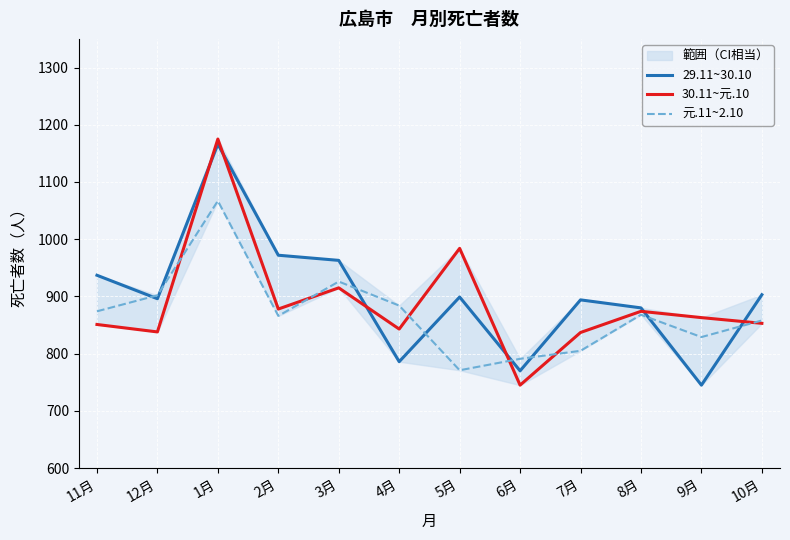

What is the value of the 29.11~30.10 point at the 6th from the left?

786